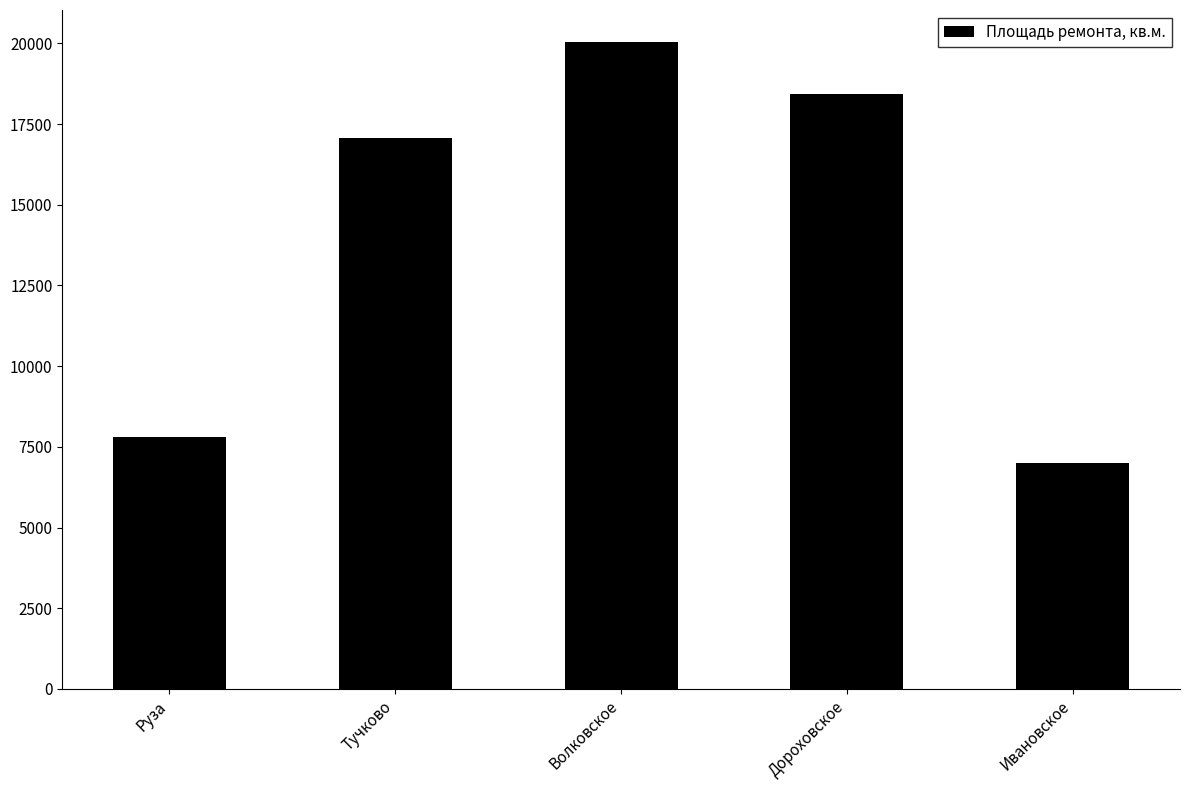

What is the value of the 3rd bar from the left?

20035